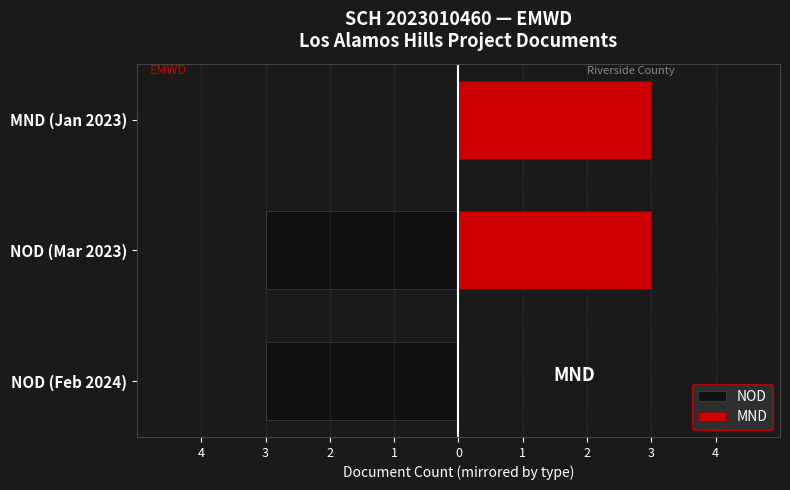

Reading left to right, transcribe all the data shown in this chart.

NOD: -3	-3	0
MND: 0	3	3